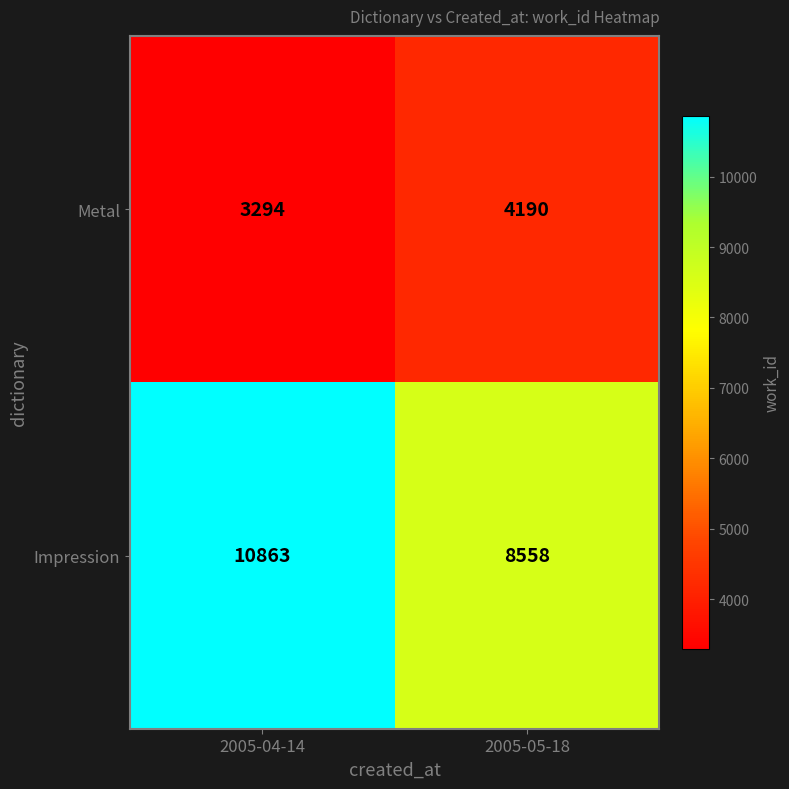

Where is Impression nearest to the value 9710?

2005-05-18